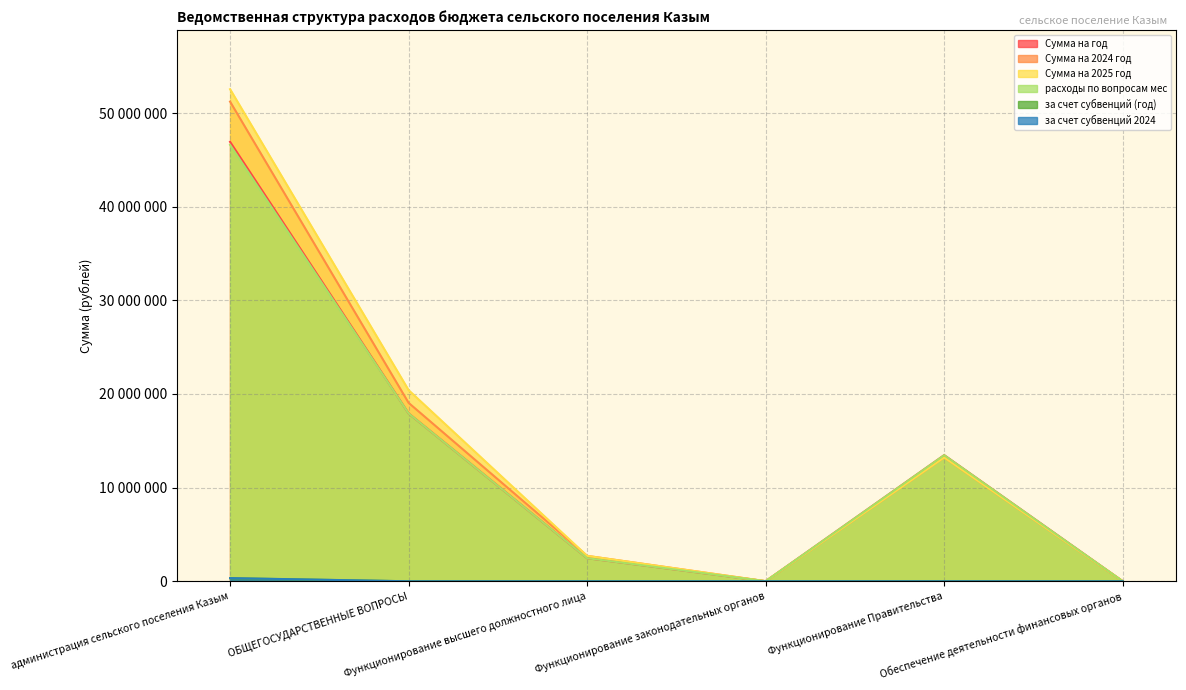

What is the average value of the Сумма на 2024 год series?

14372648